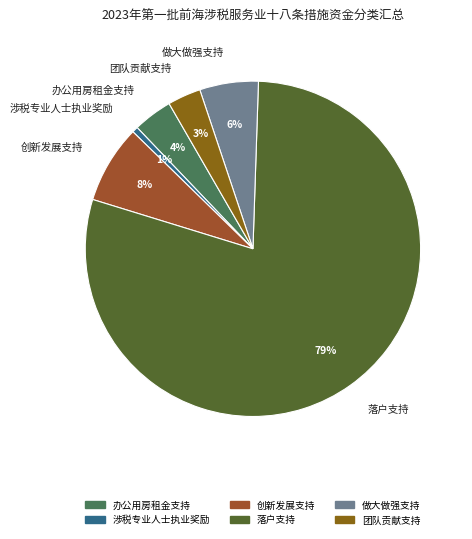

To the nearest percent, what is the average slice percentage?

17%